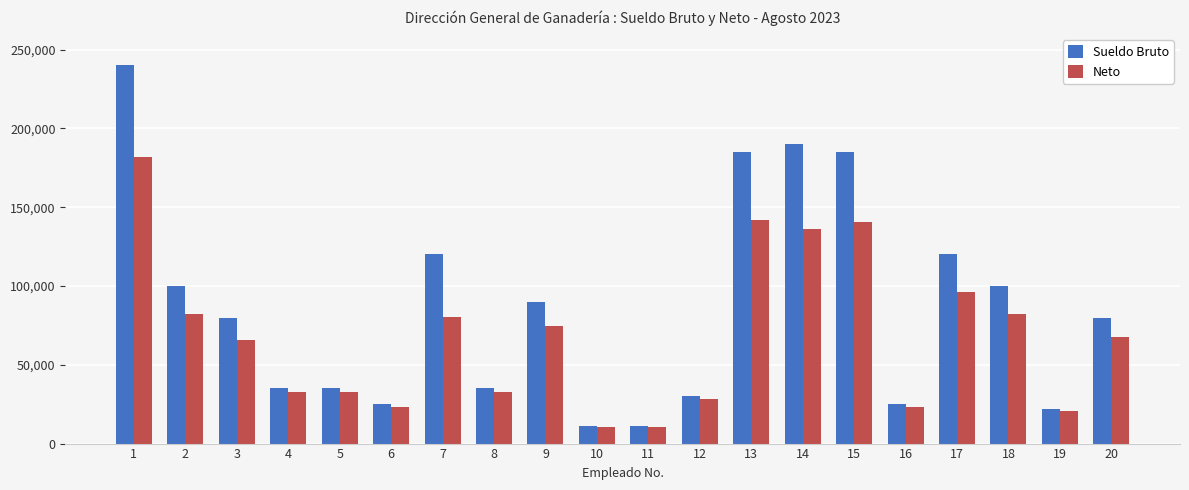

Reading left to right, list all the values displayed in this chart.

Sueldo Bruto: 240000.0	100000.0	80000.0	35000.0	35000.0	25000.0	120000.0	35000.0	90000.0	11000.0	11000.0	30000.0	185000.0	190000.0	185000.0	25000.0	120000.0	100000.0	22050.0	80000.0
Neto: 181562.1	81959.6	65472.8	32906.5	32906.5	23497.5	80324.3	32906.5	74902.9	10324.9	10324.9	28202.0	141942.0	135956.7	140758.9	23497.5	96073.1	81959.6	20721.8	67846.1